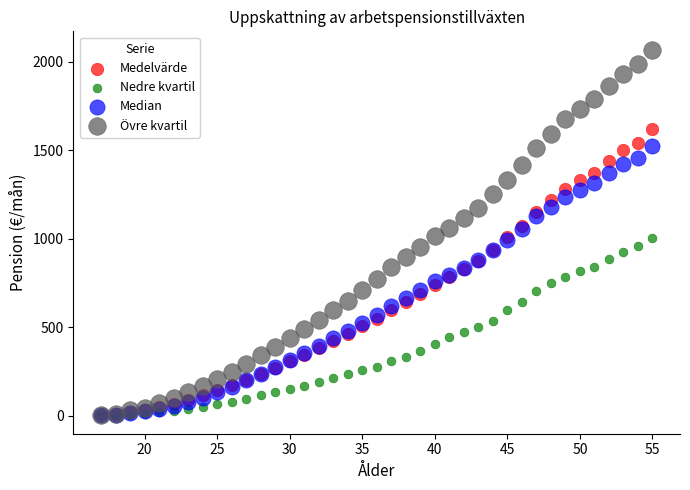

What are all the series names shown in the legend?

Medelvärde, Nedre kvartil, Median, Övre kvartil